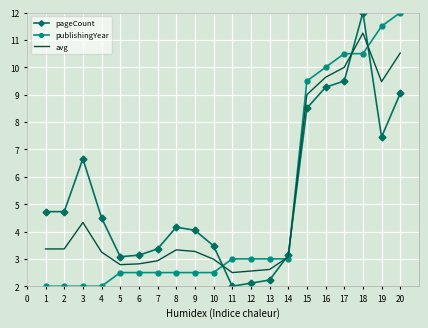

What is the lowest value of the publishingYear series?

2.0